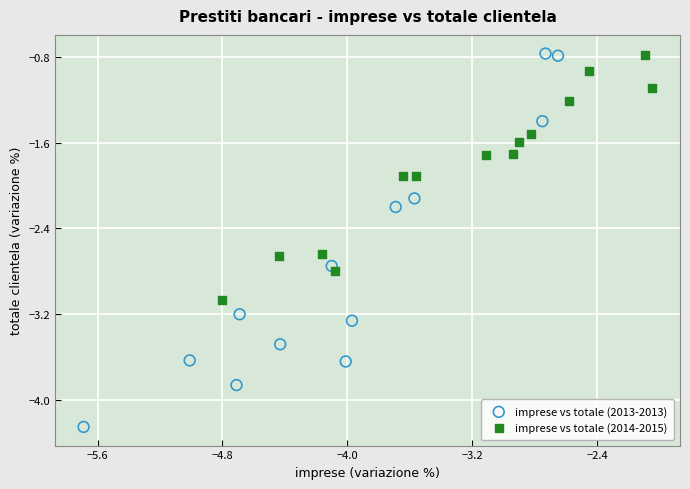

Which series reaches the minimum Y coordinate?

imprese vs totale (2013-2013)